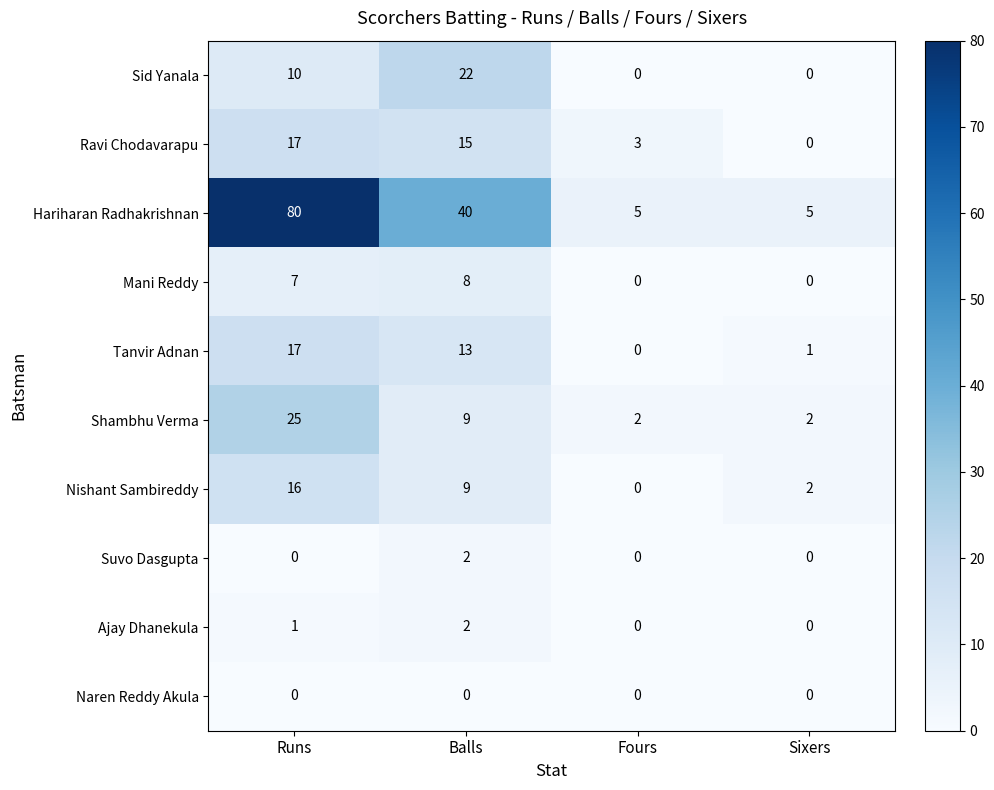

Which series changed the most between Runs and Fours?

Hariharan Radhakrishnan